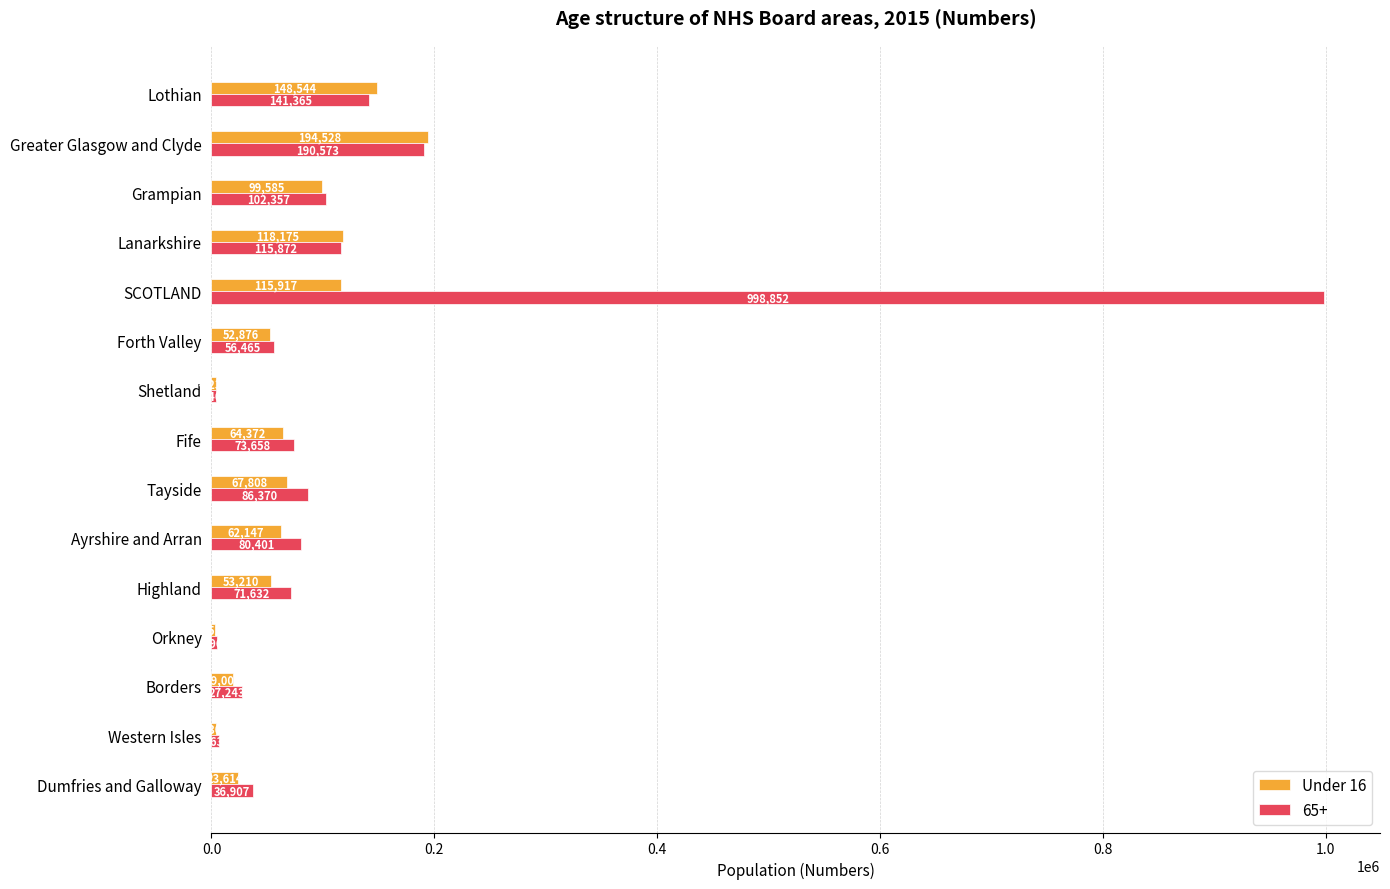

List the series in order of their overall mean, highest first.

65+, Under 16